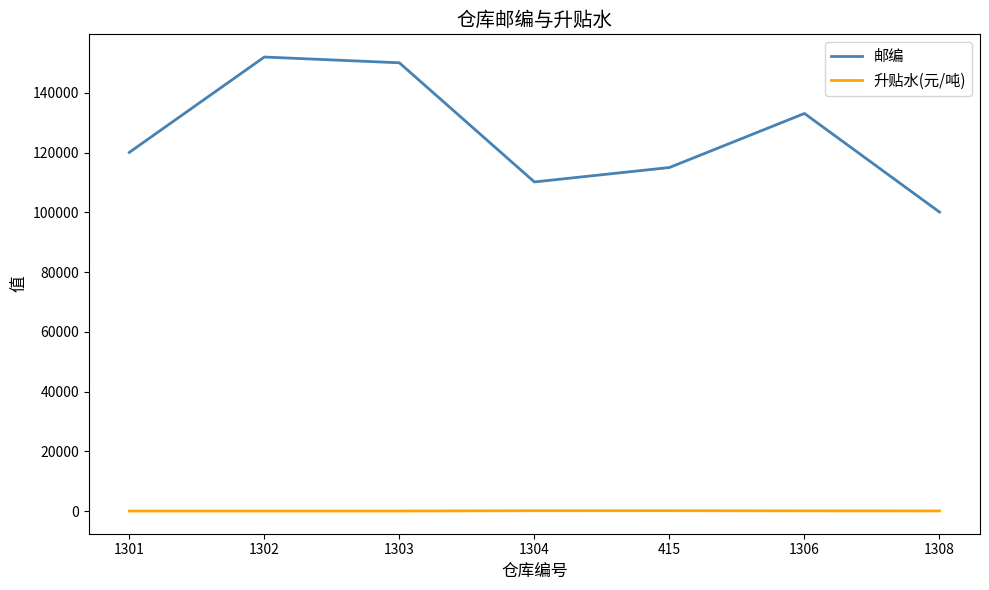

What is the spread (max minus min) of values at 1303?

150069